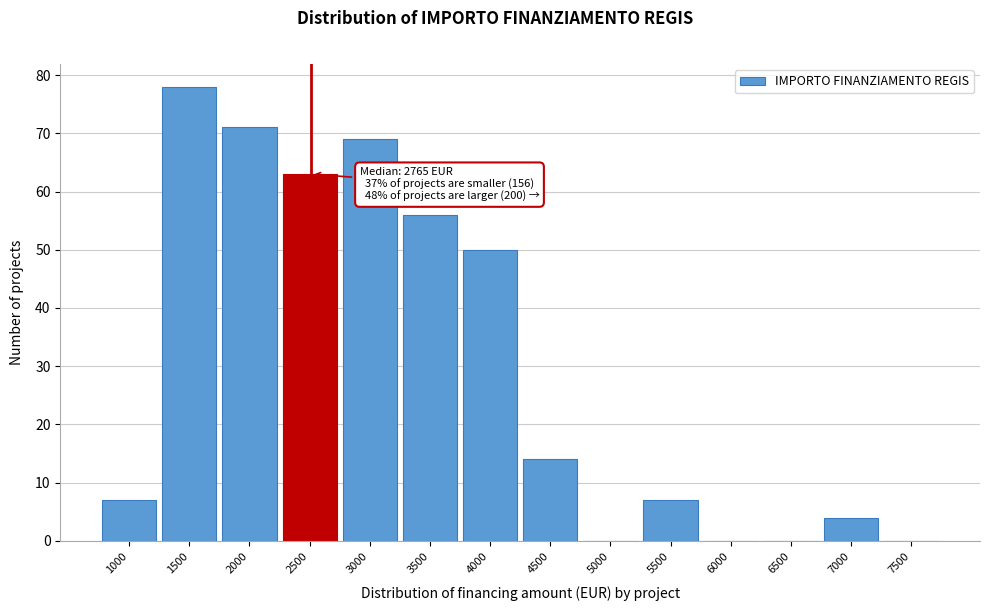

Reading right to left, list all the values displayed in this chart.

7500=0	7000=4	6500=0	6000=0	5500=7	5000=0	4500=14	4000=50	3500=56	3000=69	2500=63	2000=71	1500=78	1000=7